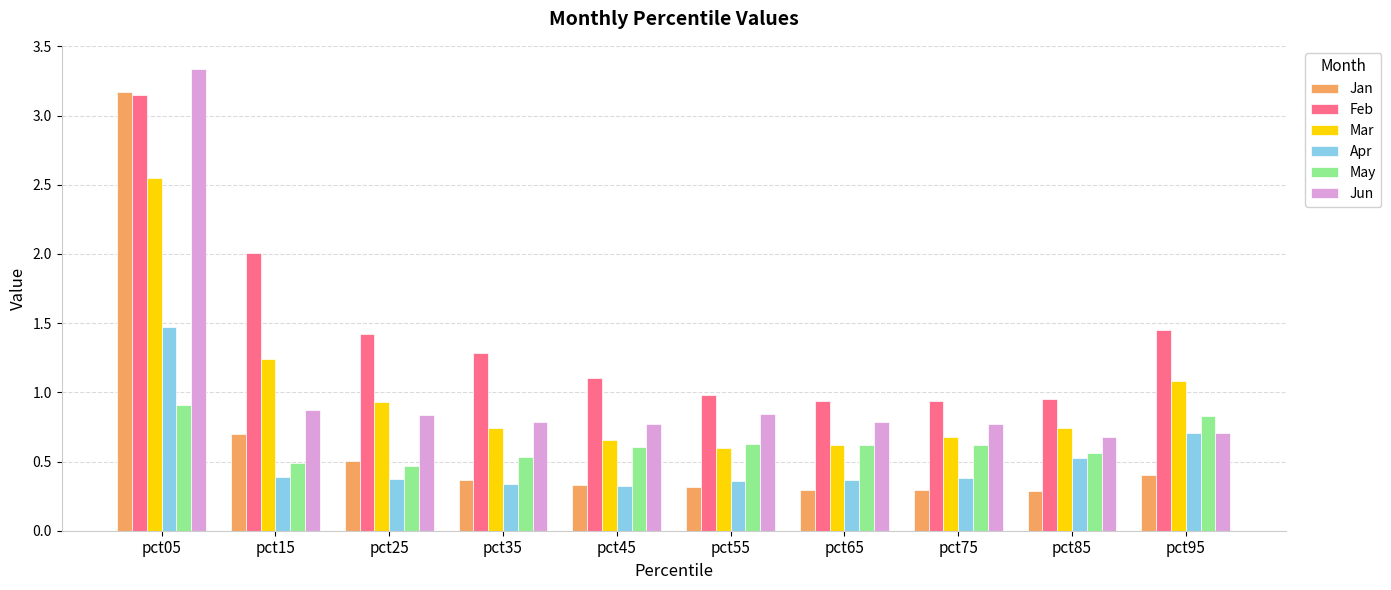

Where is Jun nearest to the value 2?

pct15